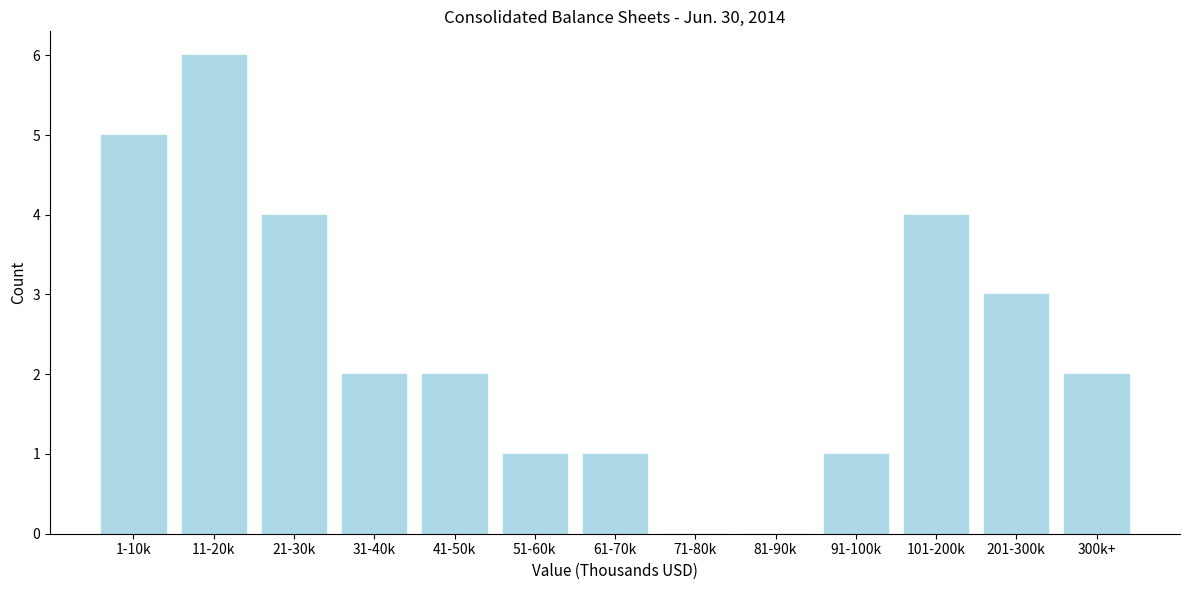

Reading left to right, list all the values displayed in this chart.

1-10k=5	11-20k=6	21-30k=4	31-40k=2	41-50k=2	51-60k=1	61-70k=1	71-80k=0	81-90k=0	91-100k=1	101-200k=4	201-300k=3	300k+=2